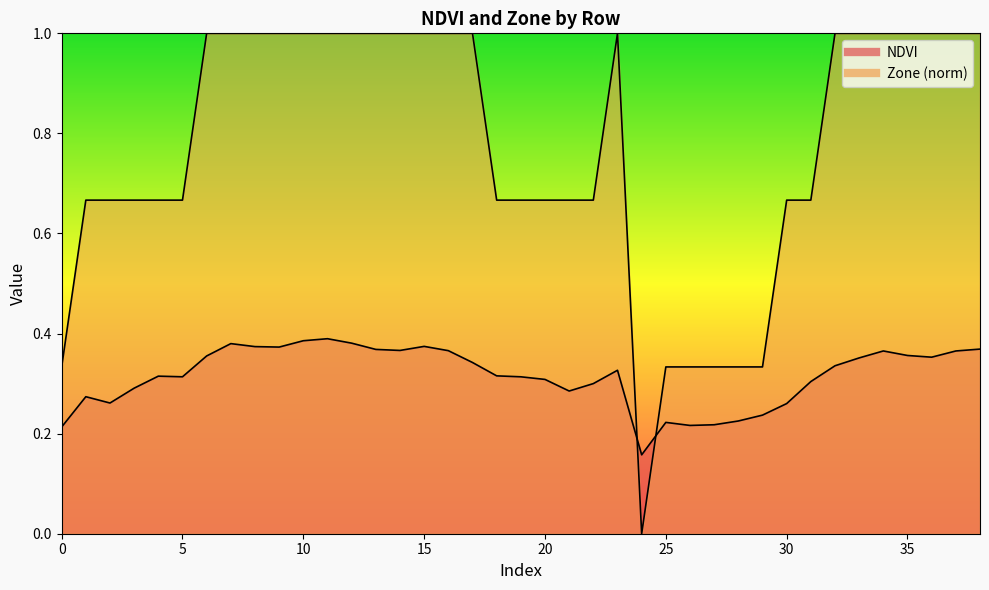

Is the value of NDVI at 13 greater than the value of Zone at 17?

No